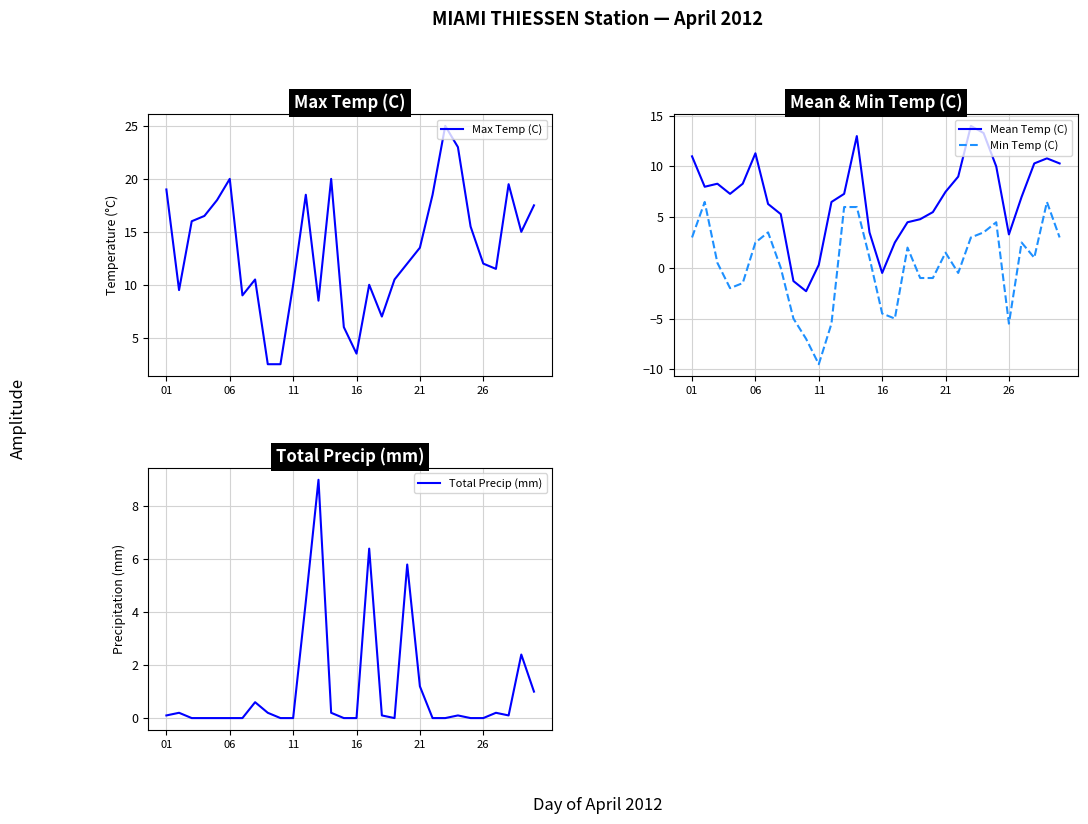

At which label does Min Temp (C) reach its minimum?

11